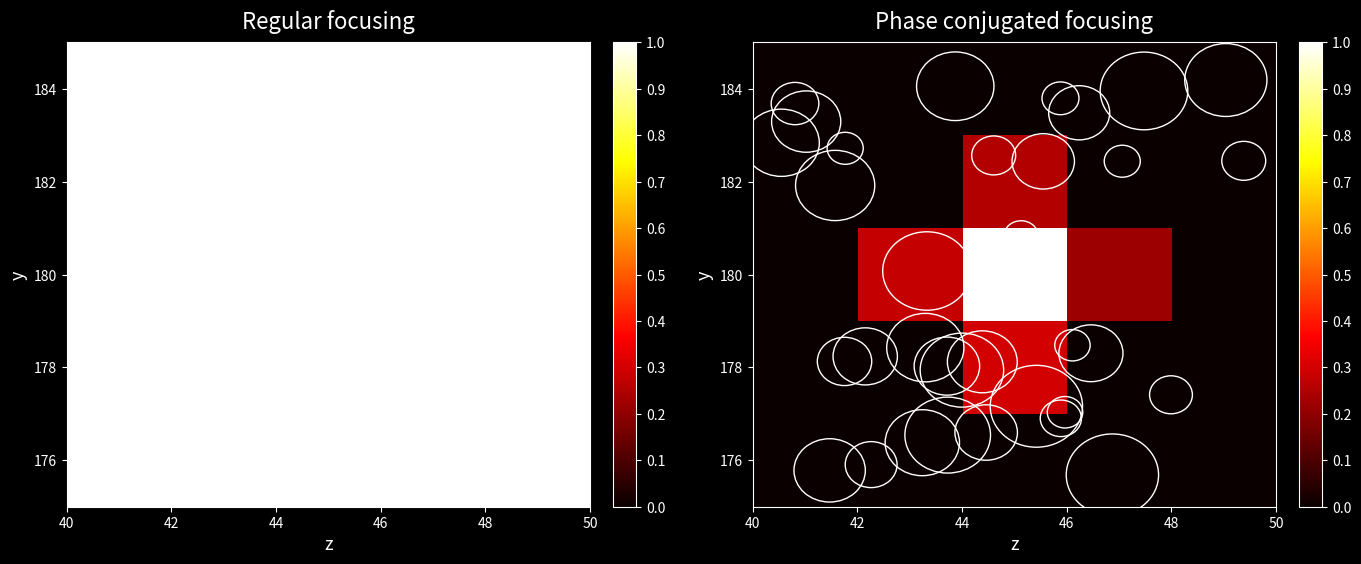

How many series are shown in this chart?

5